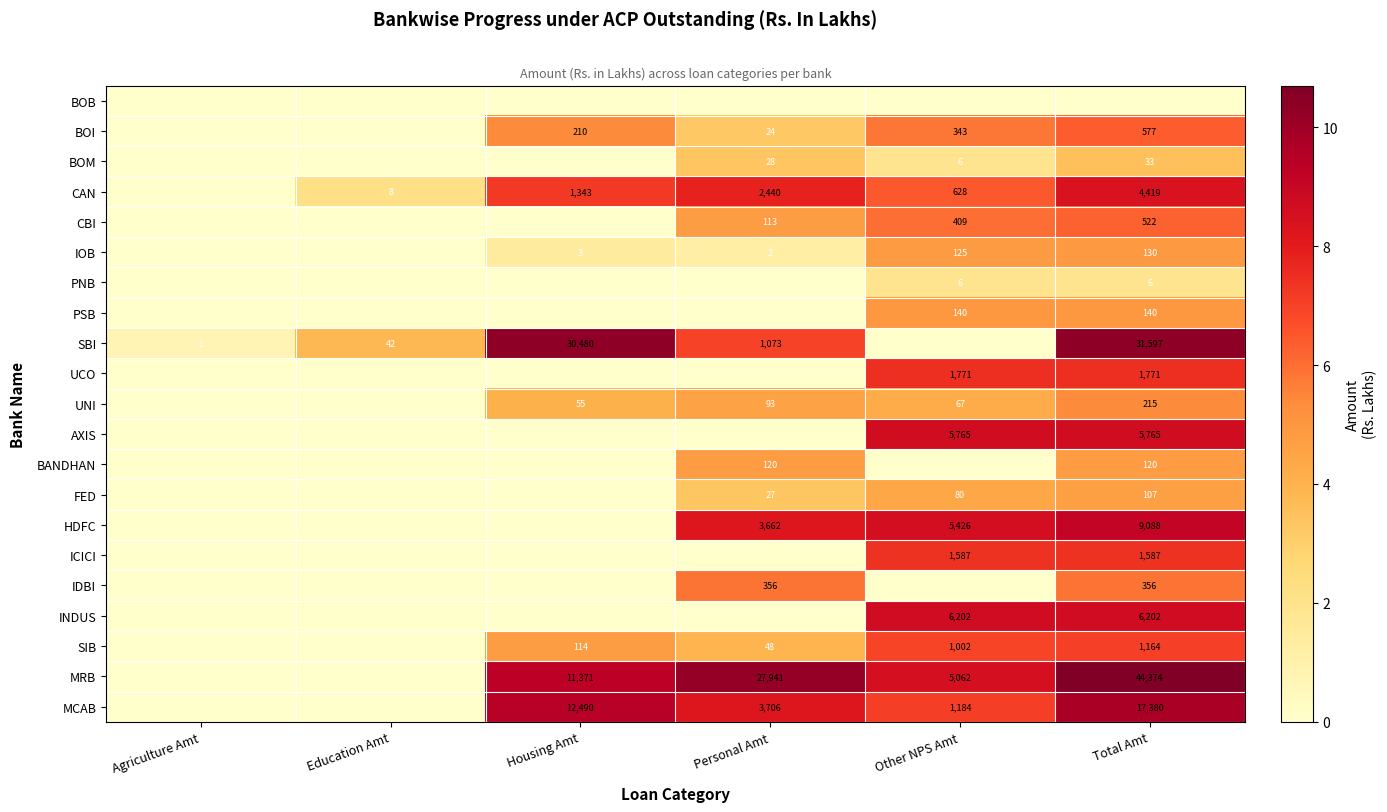

The SBI series shows 47402 at Housing Amt. True or false?

False